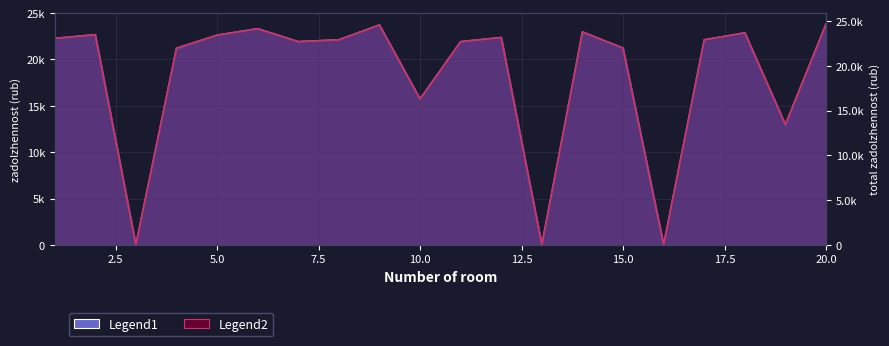

What is the value of the total_zadolzhennost point at the 12th from the left?

23165.1